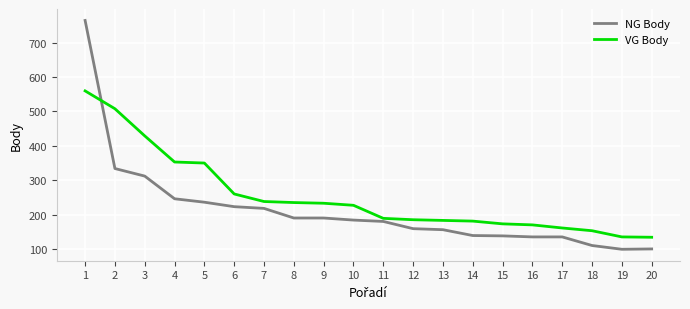

Between 8 and 17, which series saw the biggest shift?

VG Body